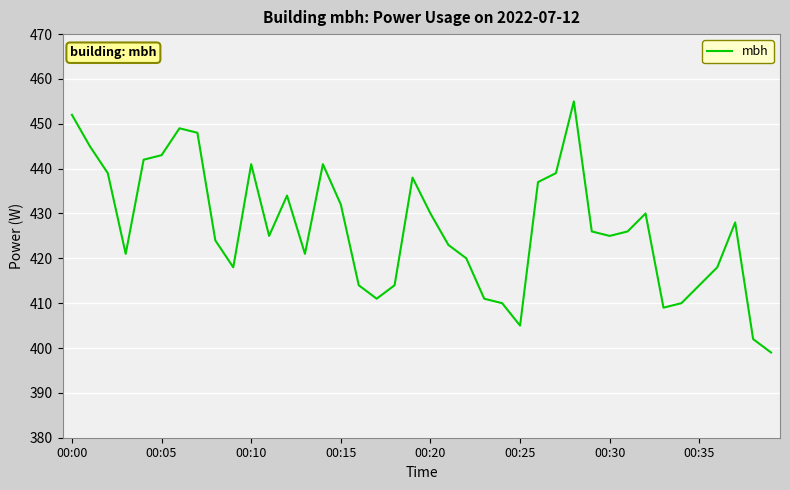

How many categories are shown in the chart?

40